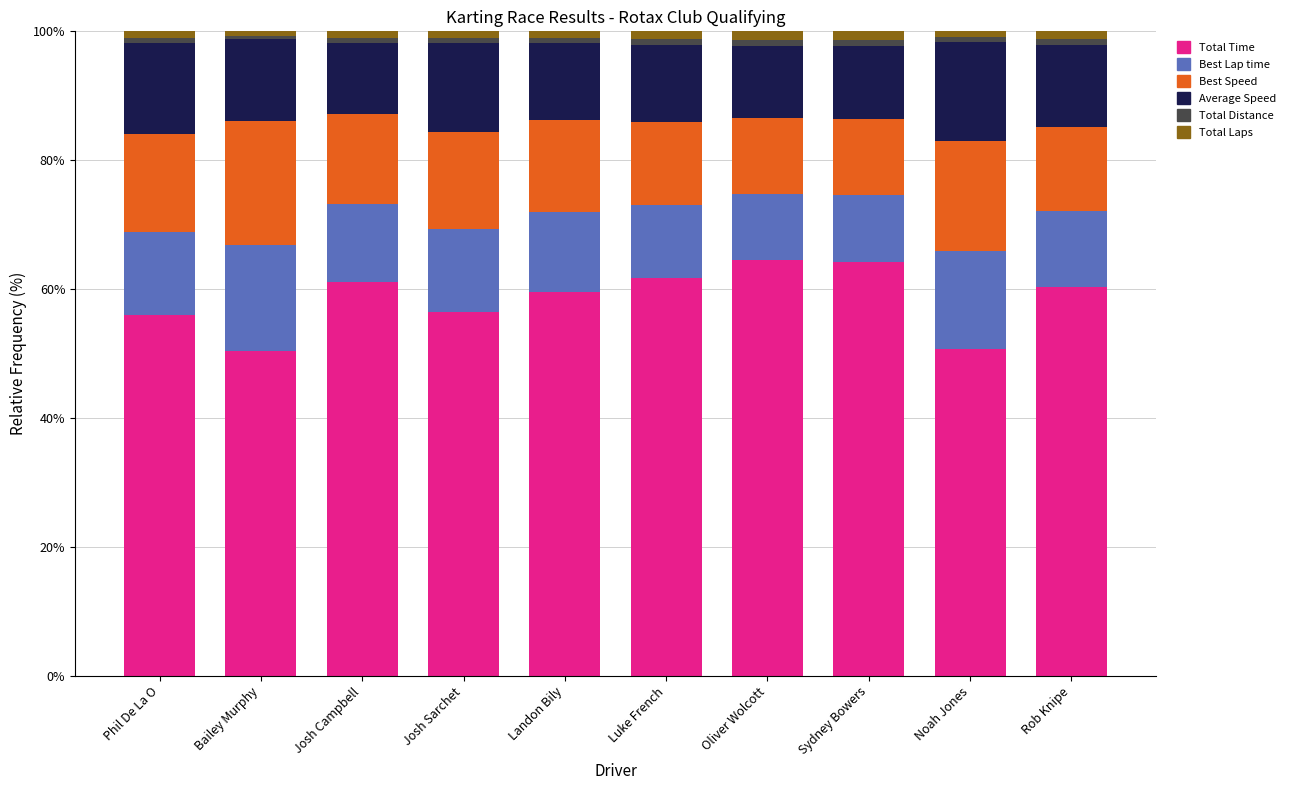

How many distinct data groups are displayed?

6